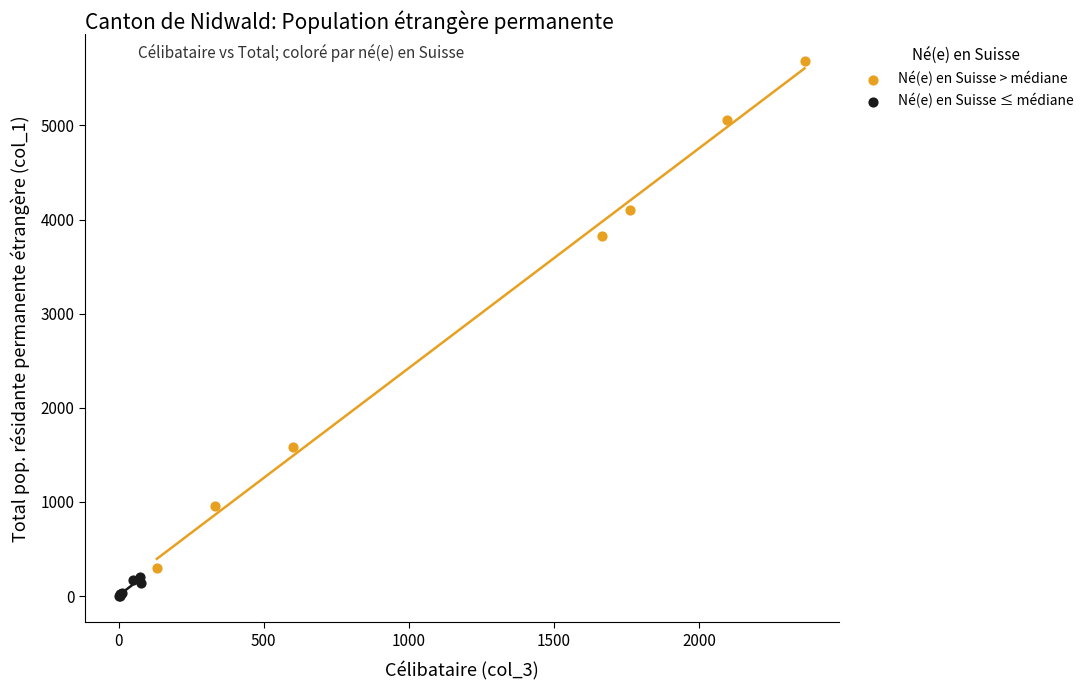

Which series contains the lowest Y value?

Né(e) en Suisse ≤ médiane